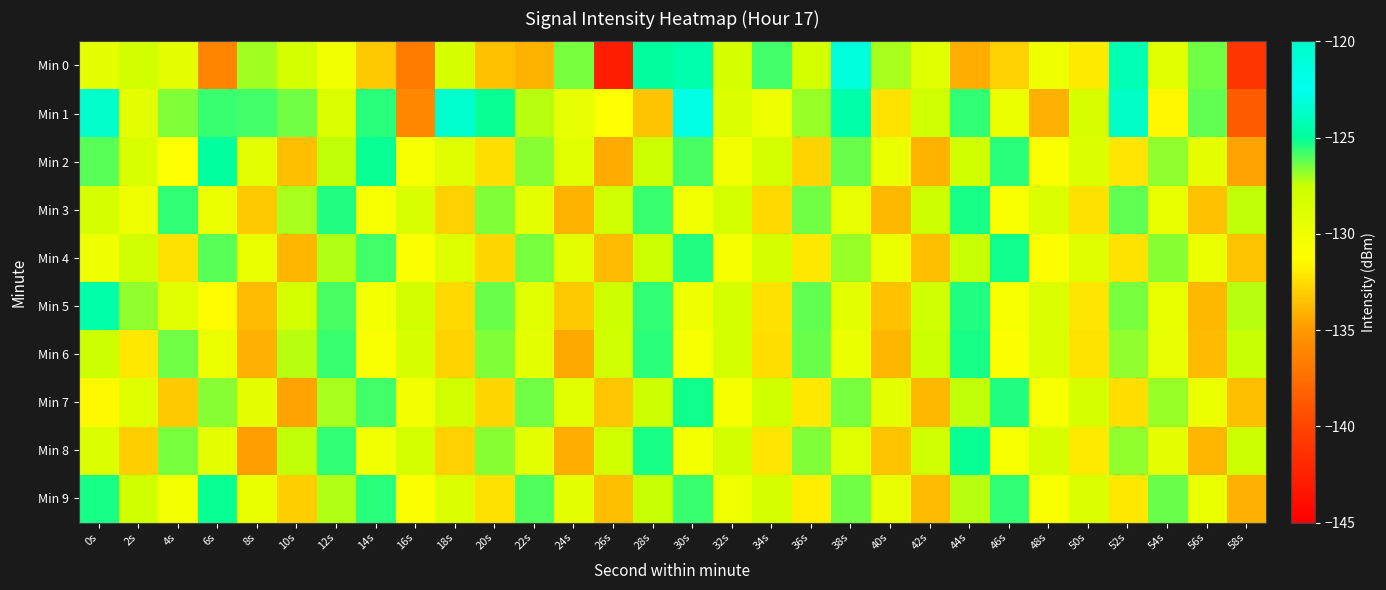

What is the total value across all series at 56s?

-1306.3